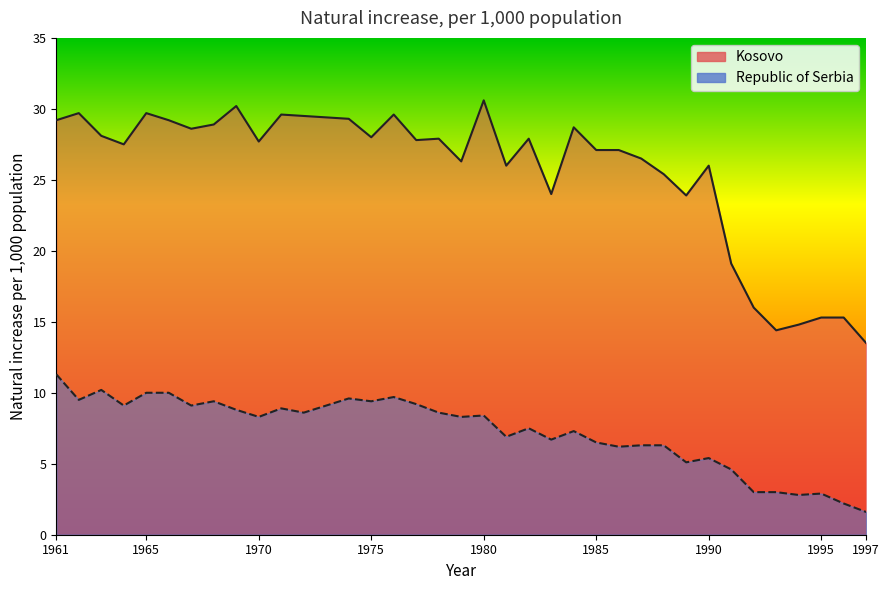

What is the total value across all series at 1987?

32.8